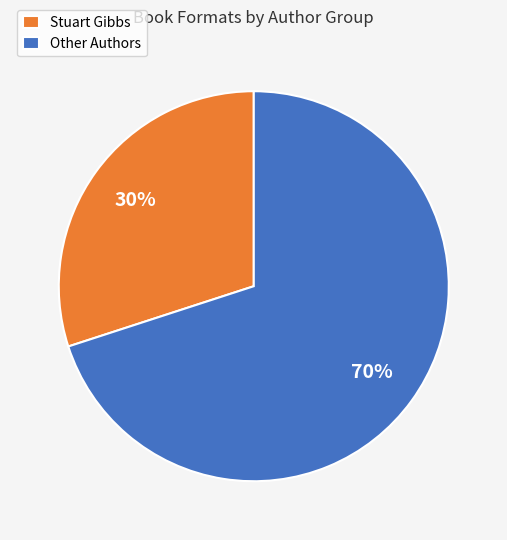

To the nearest percent, what is the average slice percentage?

50%